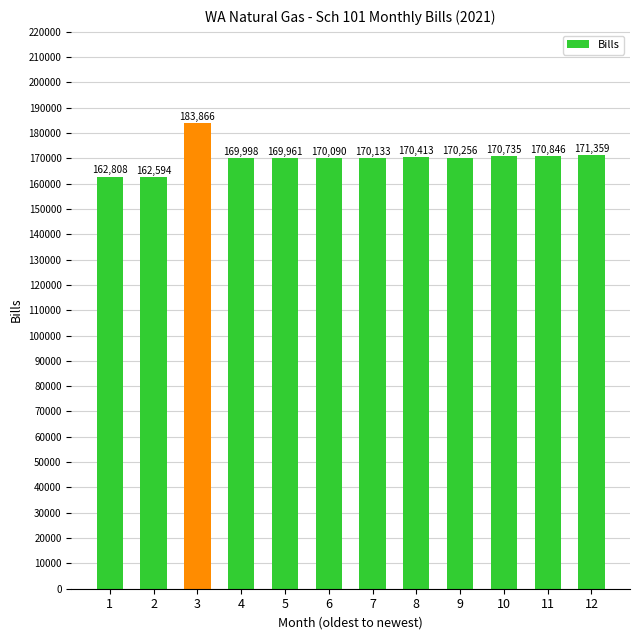

Reading left to right, list all the values displayed in this chart.

1=162808	2=162594	3=183866	4=169998	5=169961	6=170090	7=170133	8=170413	9=170256	10=170735	11=170846	12=171359